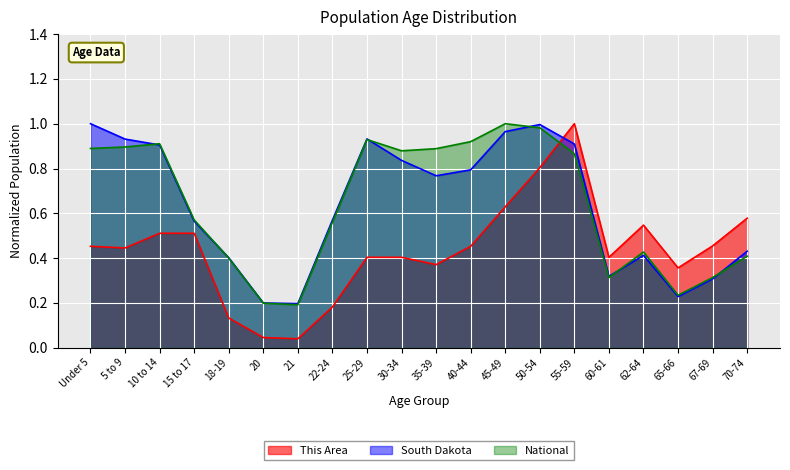

Read the This Area value at 62-64.

0.5